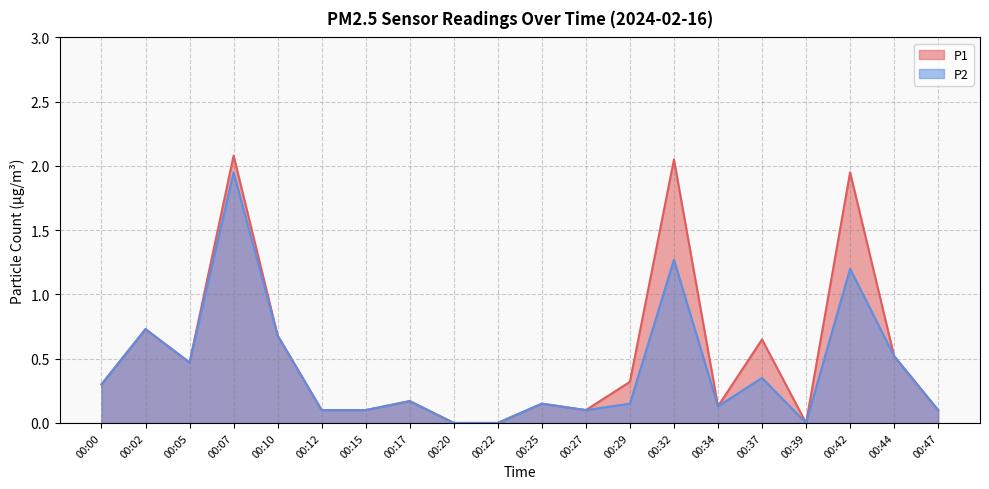

True or false: P1 and P2 cross at least once.

False